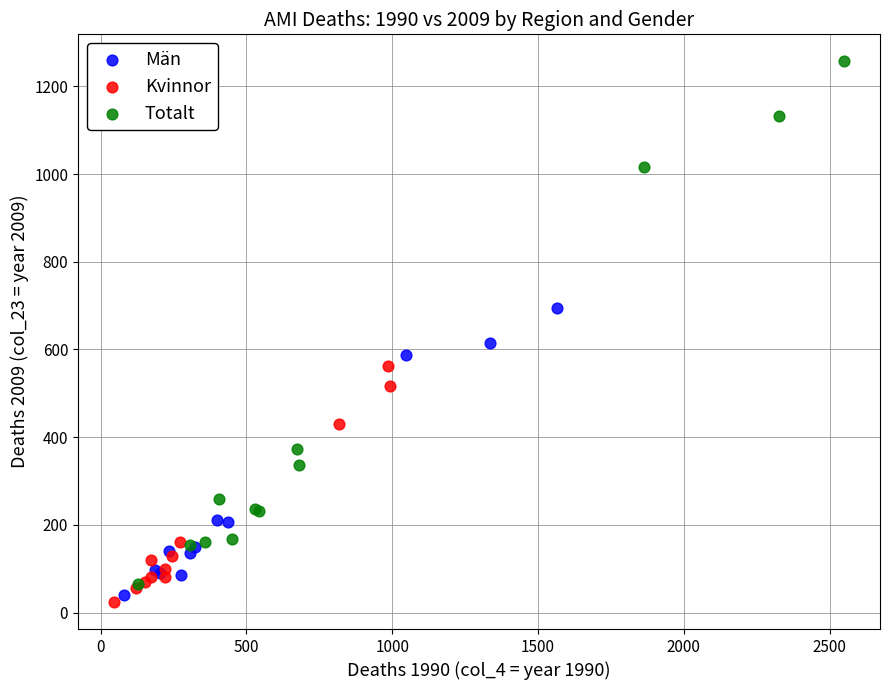

Which series has the widest spread of Y values?

Totalt